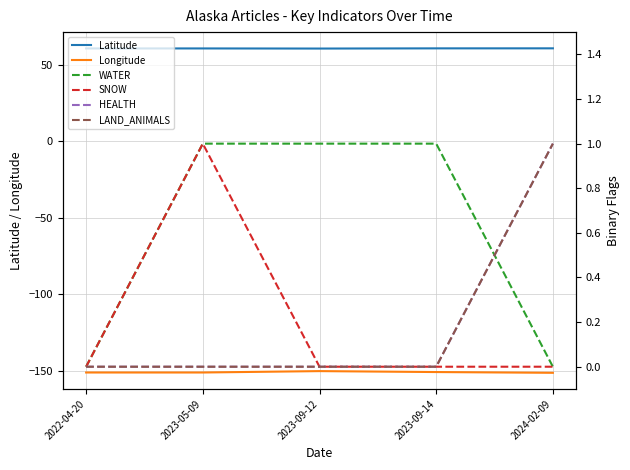

How many values in the WATER series are below 1?

2